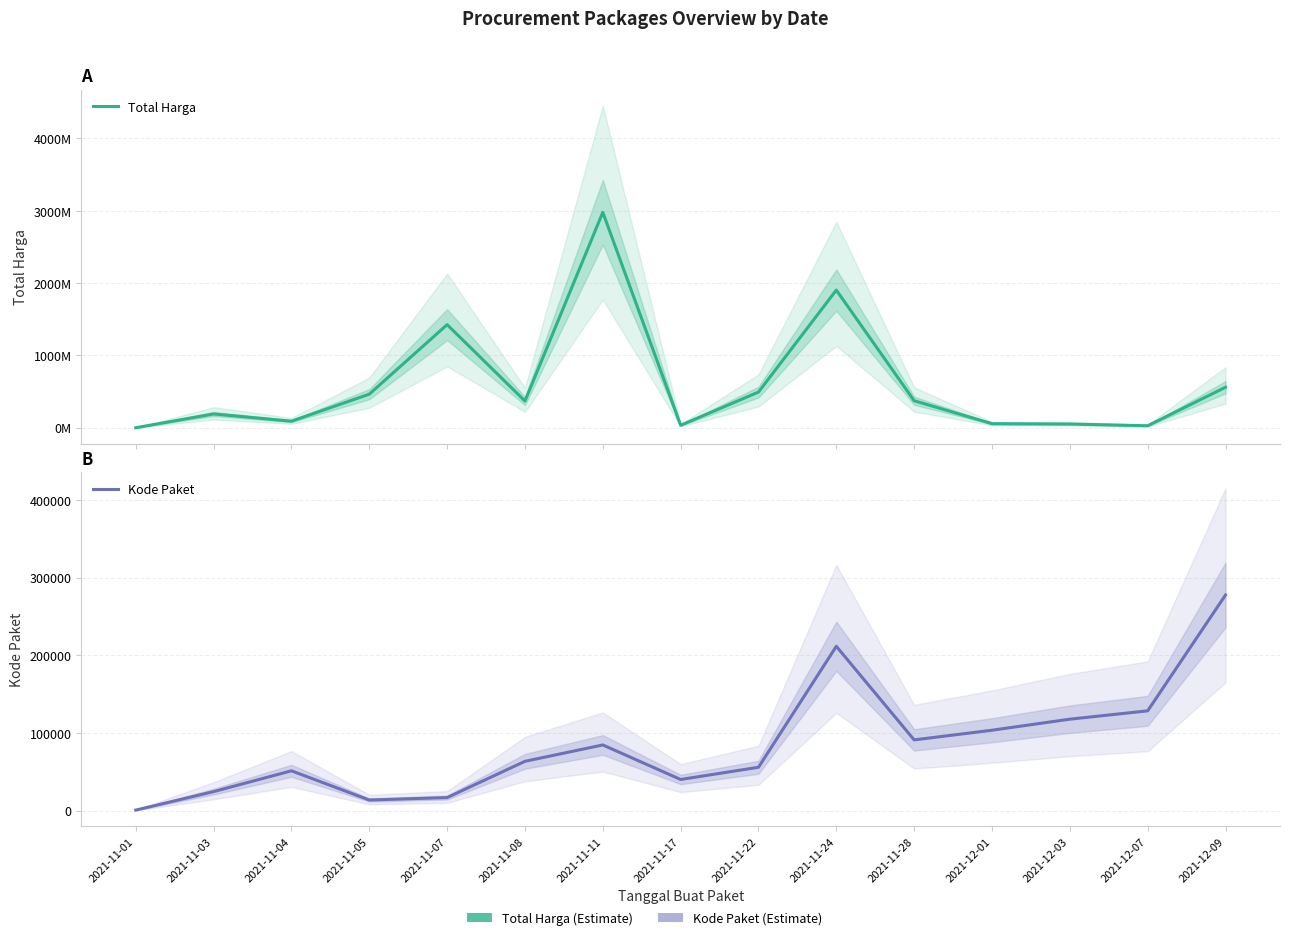

Where is the first local maximum for Kode Paket?

2021-11-04